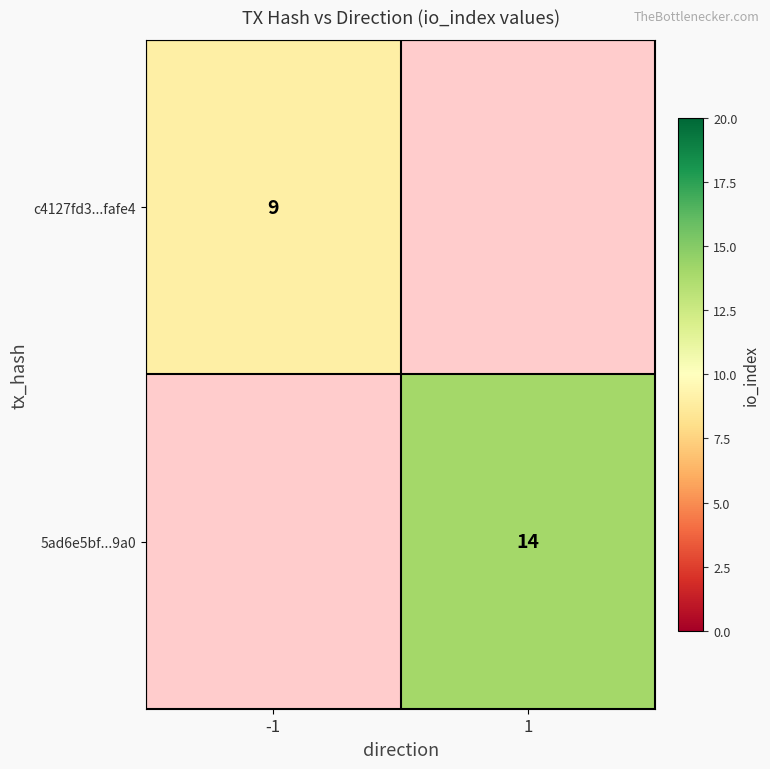

At how many categories does at least one series exceed 13?

1